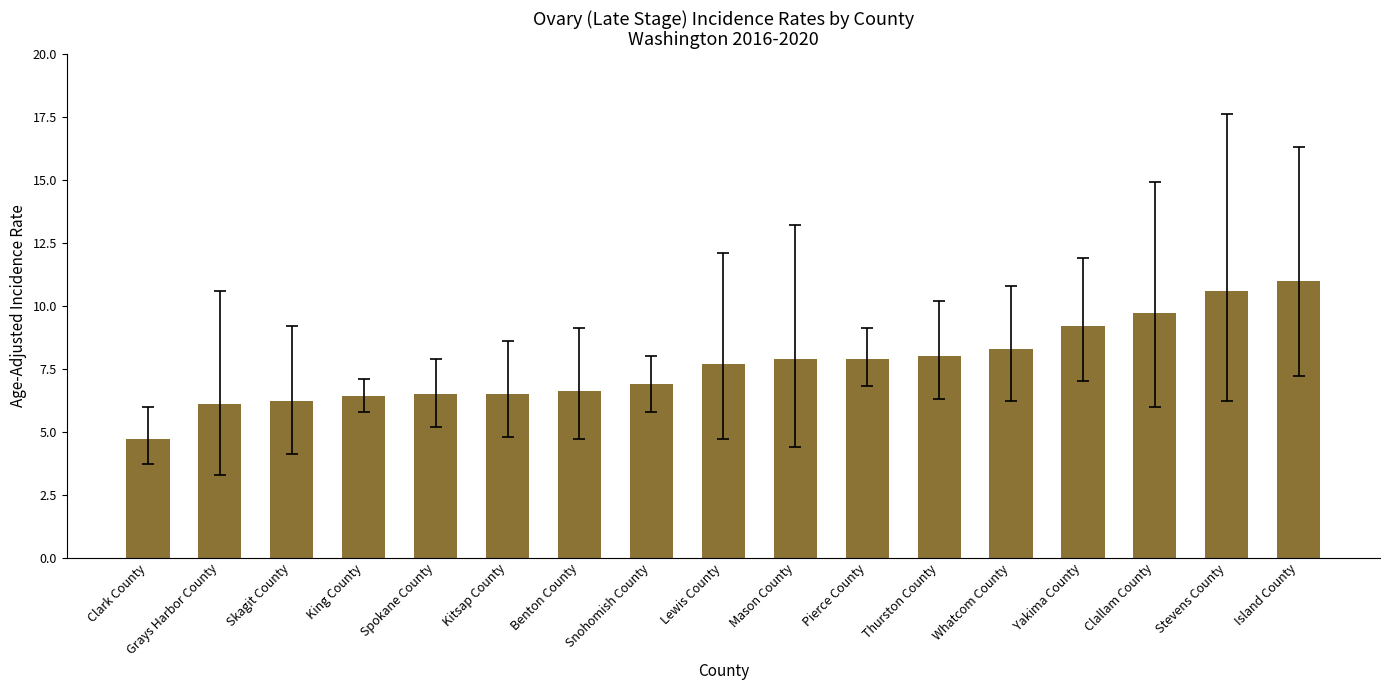

What is the difference between the values at Mason County and Clark County?

3.2